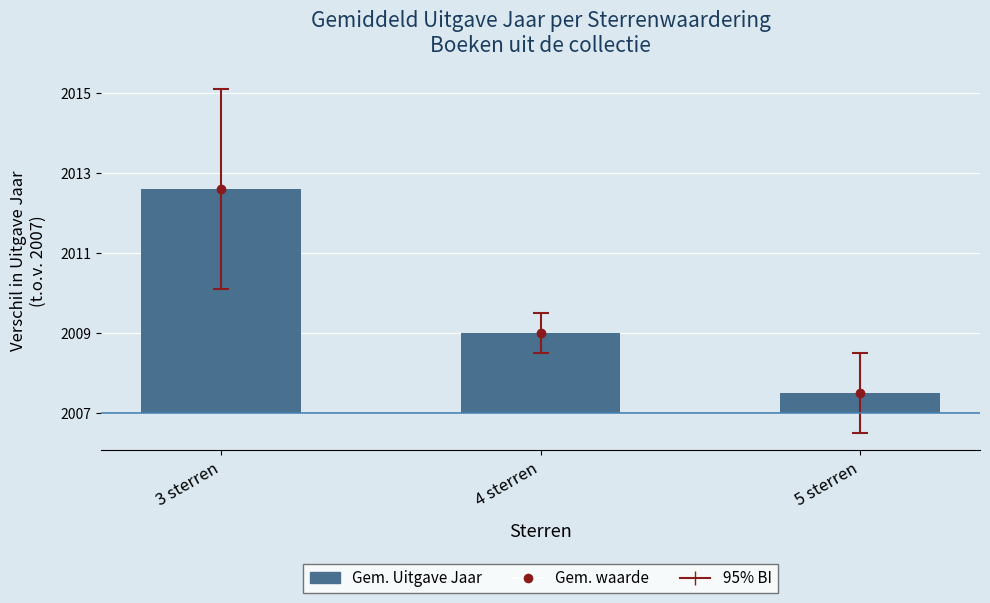

Reading left to right, what are all the values shown in this chart?

5.6	2.0	0.5